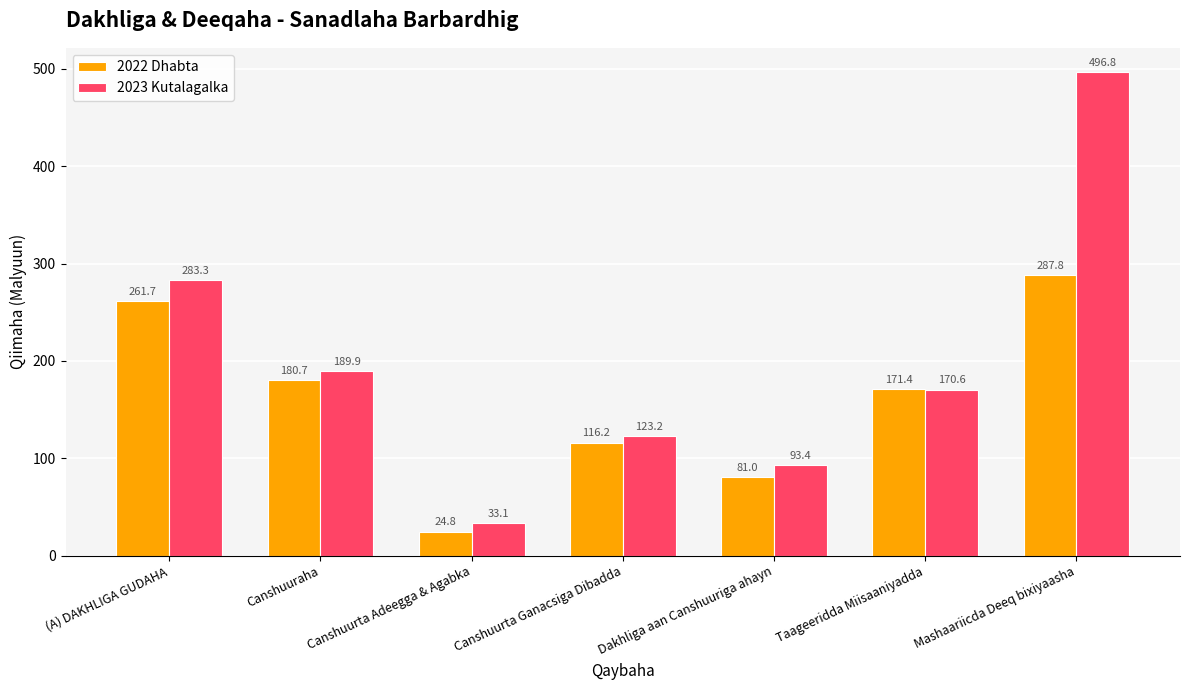

Between (A) DAKHLIGA GUDAHA and Taageeridda Miisaaniyadda, which series saw the biggest shift?

2023 Kutalagalka